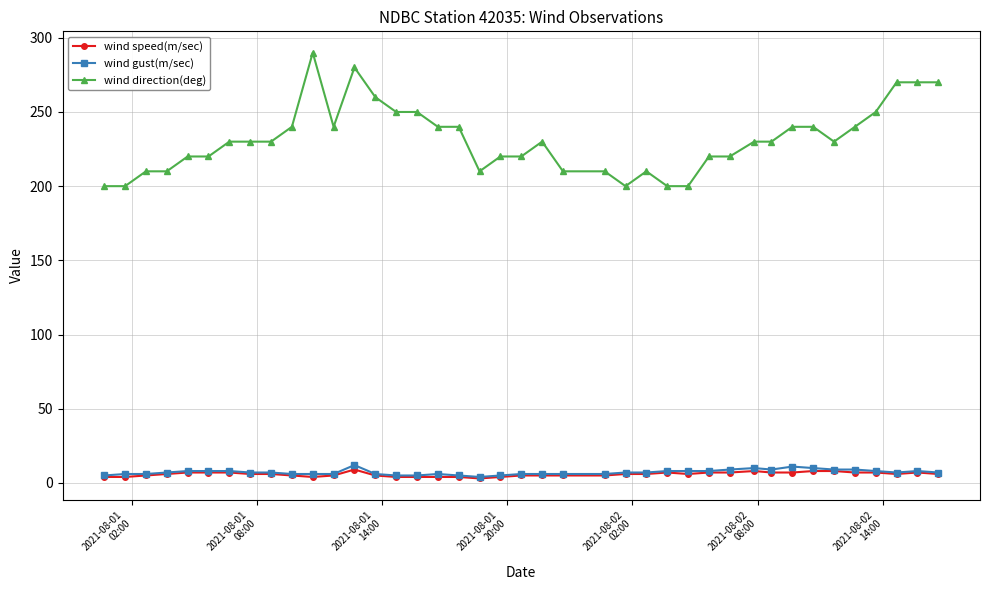

Which series has the largest total across all categories?

wind direction(deg)